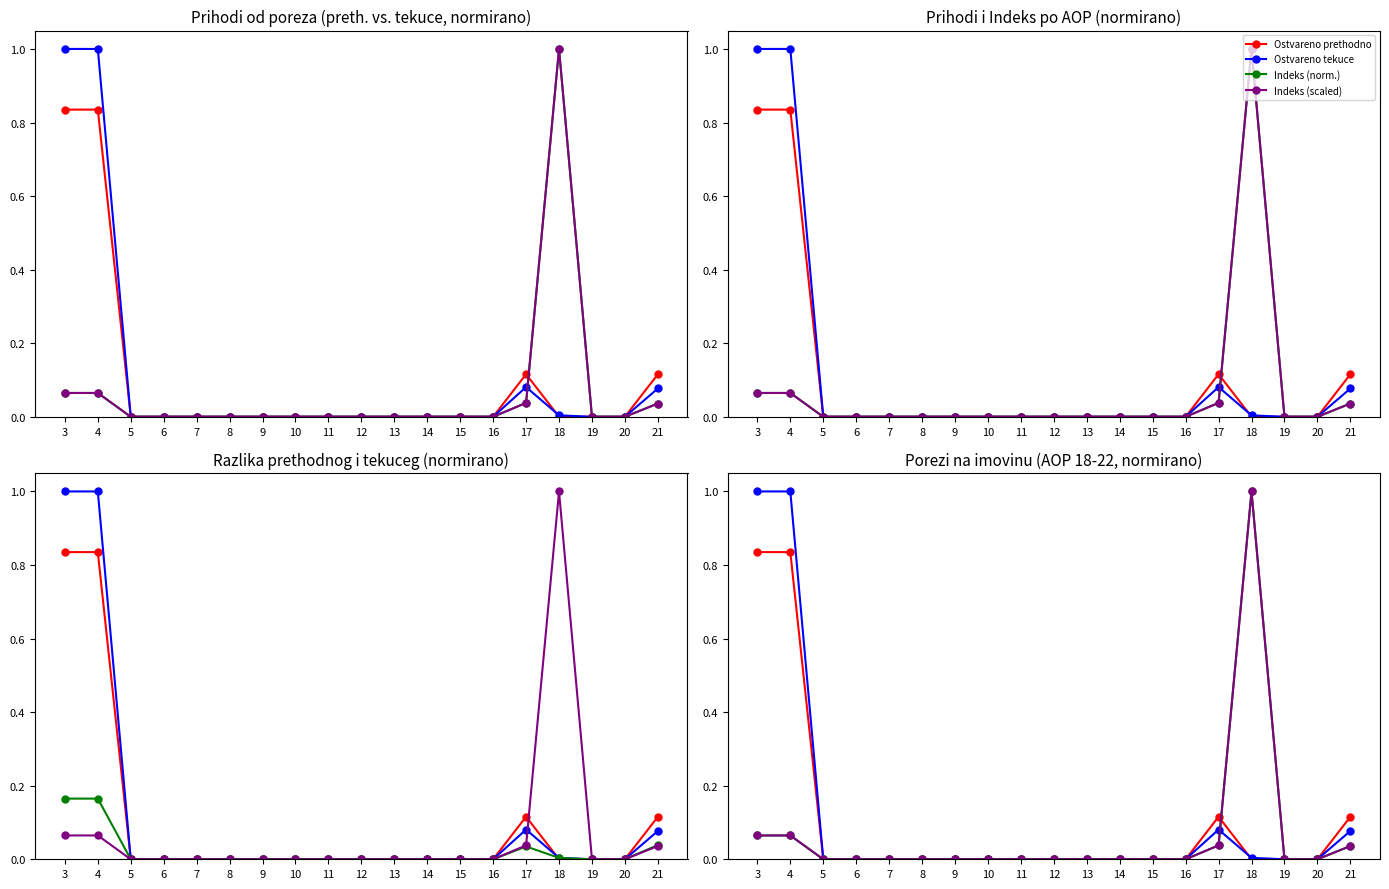

Which label corresponds to the smallest value in the chart?

5